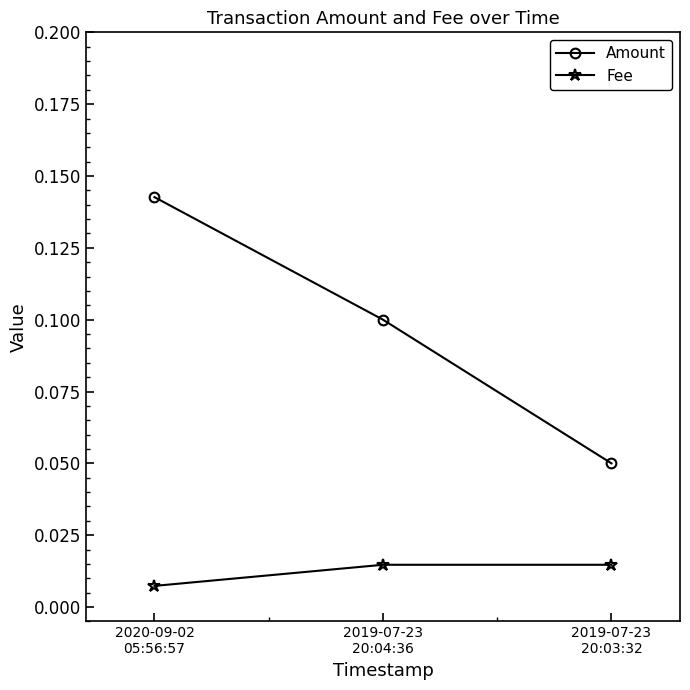

How many distinct data groups are displayed?

2